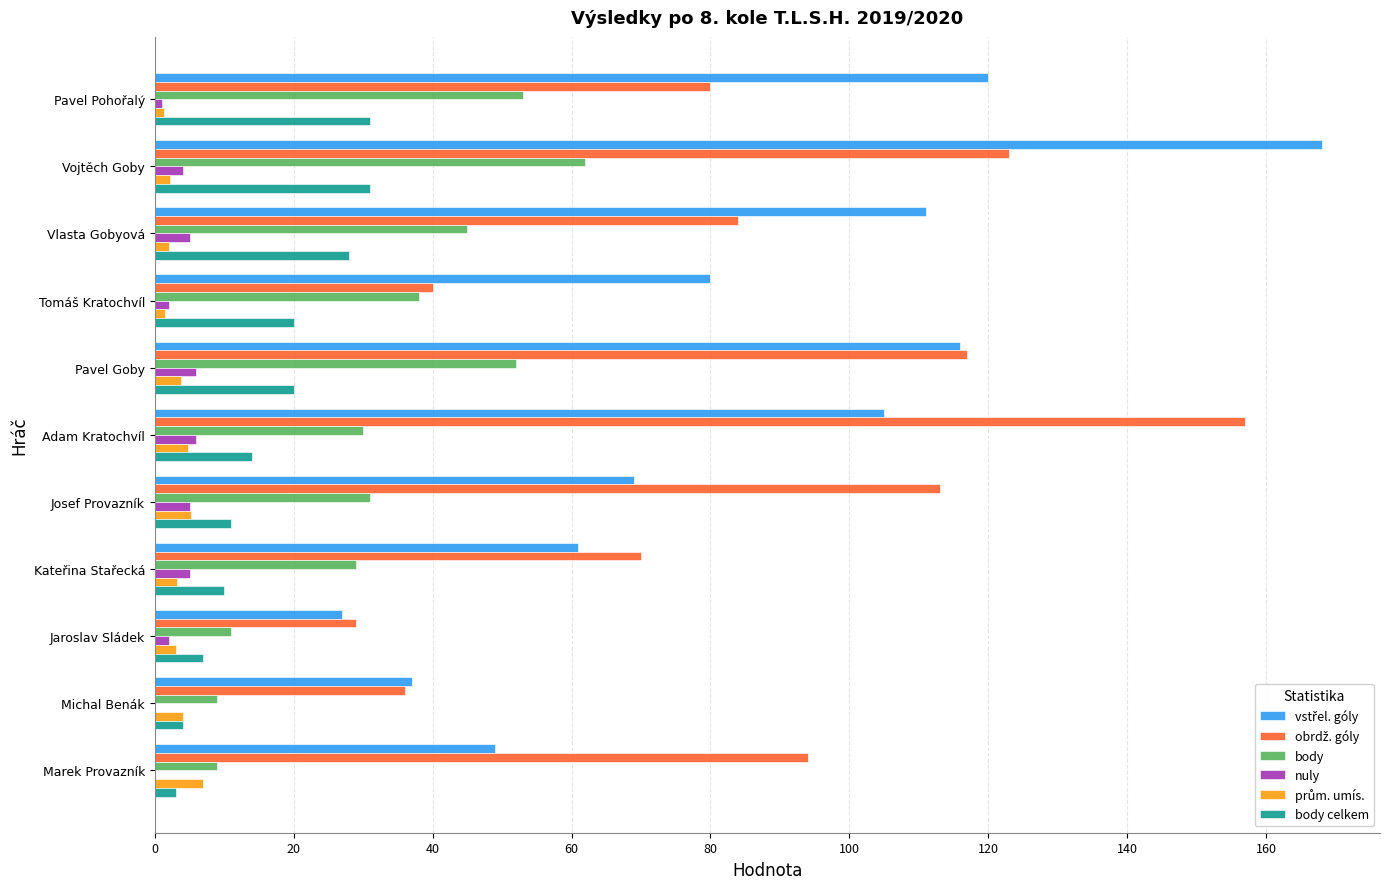

What is the greatest value displayed?

168.0